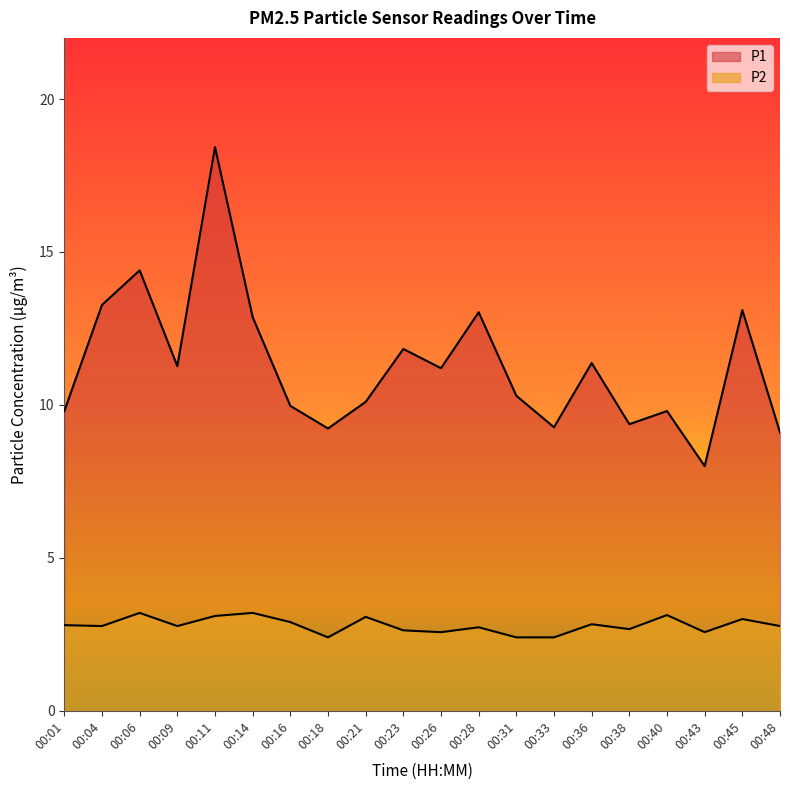

Reading left to right, transcribe all the data shown in this chart.

P1: 00:01=9.8	00:04=13.3	00:06=14.4	00:09=11.3	00:11=18.4	00:14=12.9	00:16=10.0	00:18=9.2	00:21=10.1	00:23=11.8	00:26=11.2	00:28=13.0	00:31=10.3	00:33=9.3	00:36=11.4	00:38=9.4	00:40=9.8	00:43=8.0	00:45=13.1	00:48=9.1
P2: 00:01=2.8	00:04=2.8	00:06=3.2	00:09=2.8	00:11=3.1	00:14=3.2	00:16=2.9	00:18=2.4	00:21=3.1	00:23=2.6	00:26=2.6	00:28=2.7	00:31=2.4	00:33=2.4	00:36=2.8	00:38=2.7	00:40=3.1	00:43=2.6	00:45=3.0	00:48=2.8